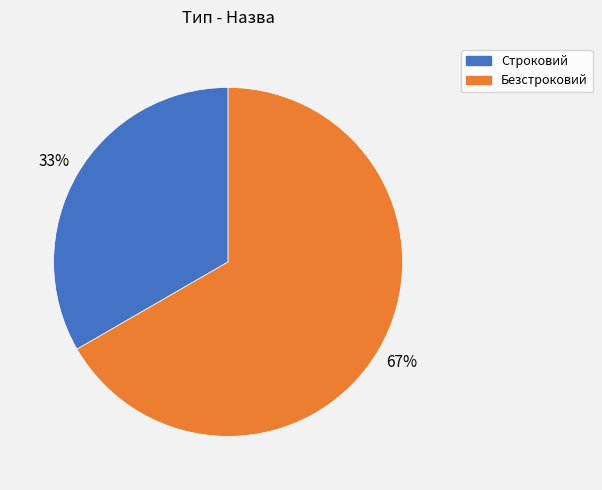

Which slice is the largest?

Безстроковий